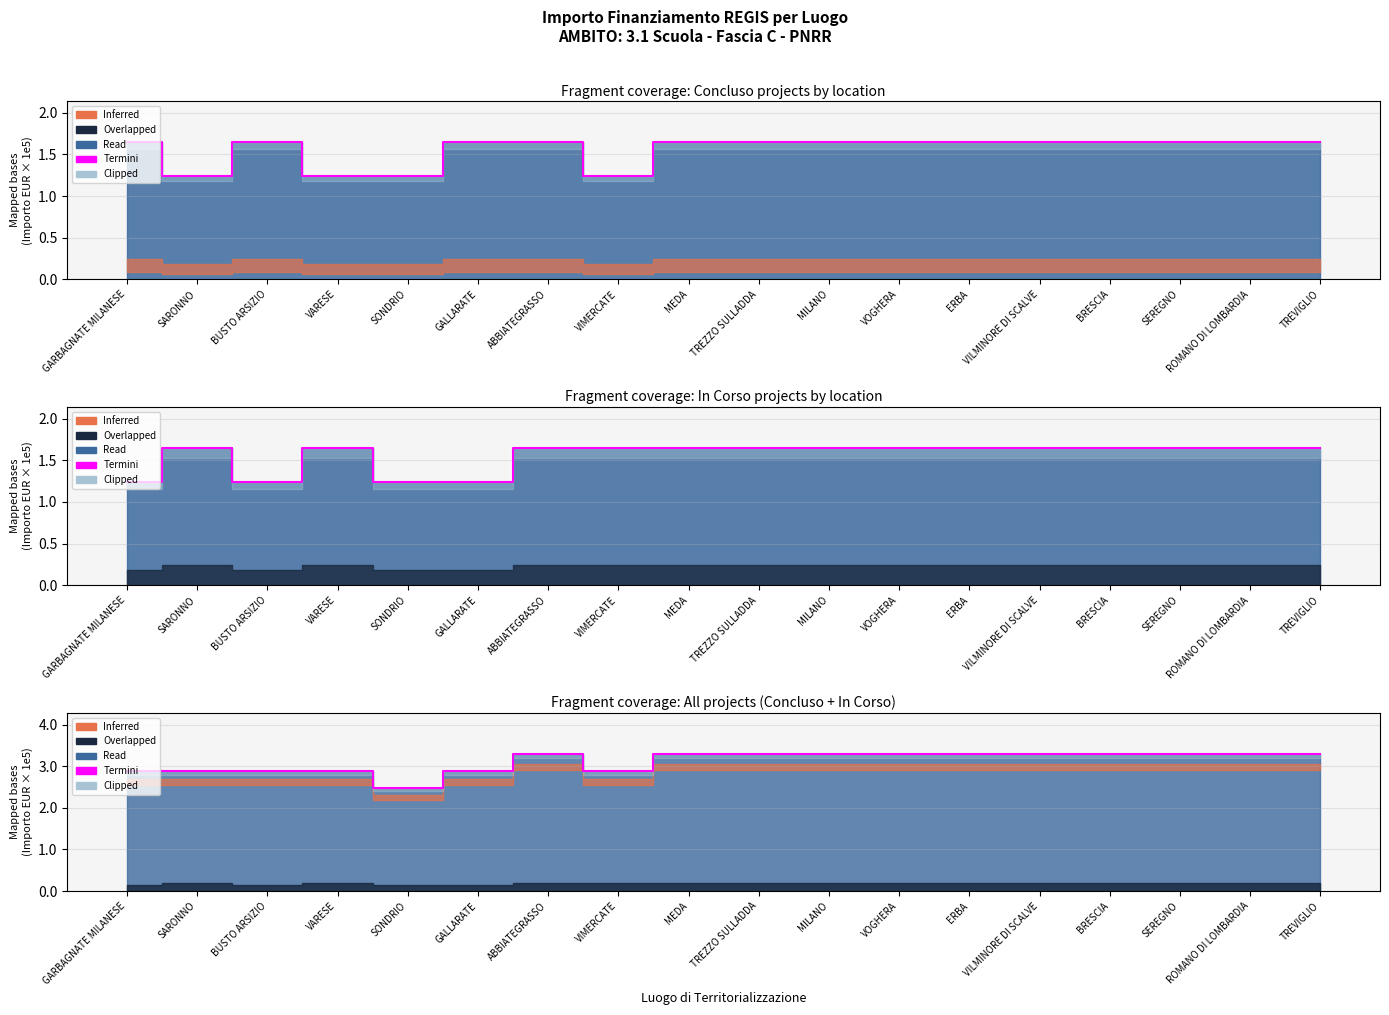

What is the difference between the maximum and minimum values?

81199.3